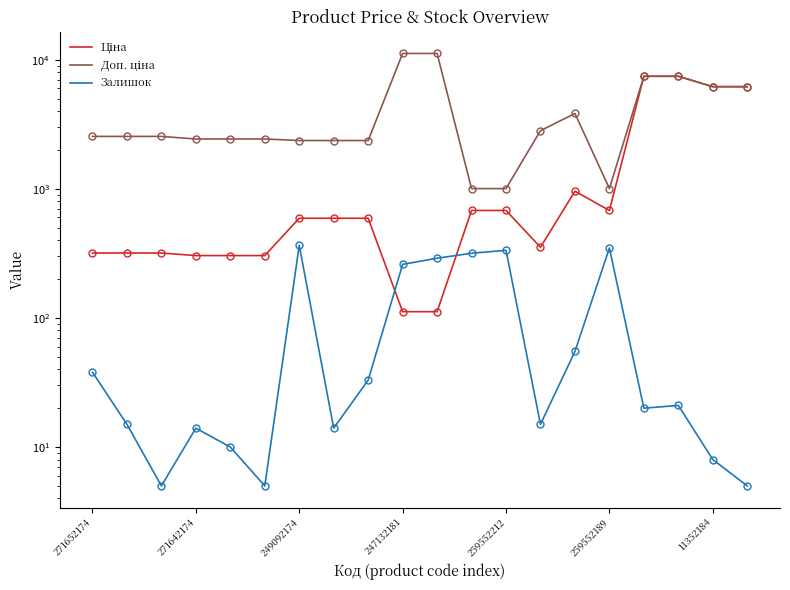

Rank the series at 271652174 from lowest to highest value.

Залишок, Ціна, Доп. ціна